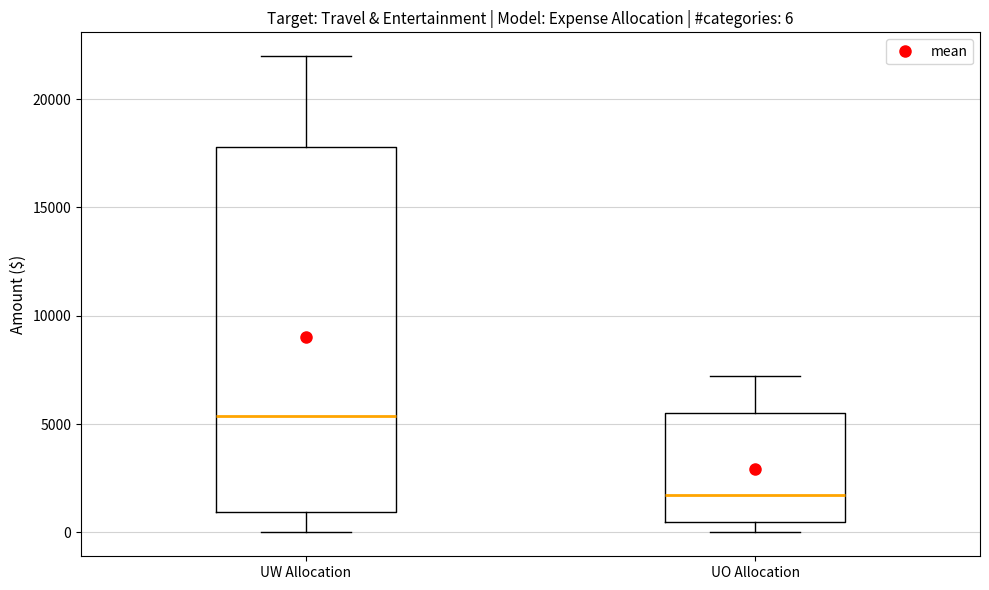

Which box has the highest median line?

UW Allocation